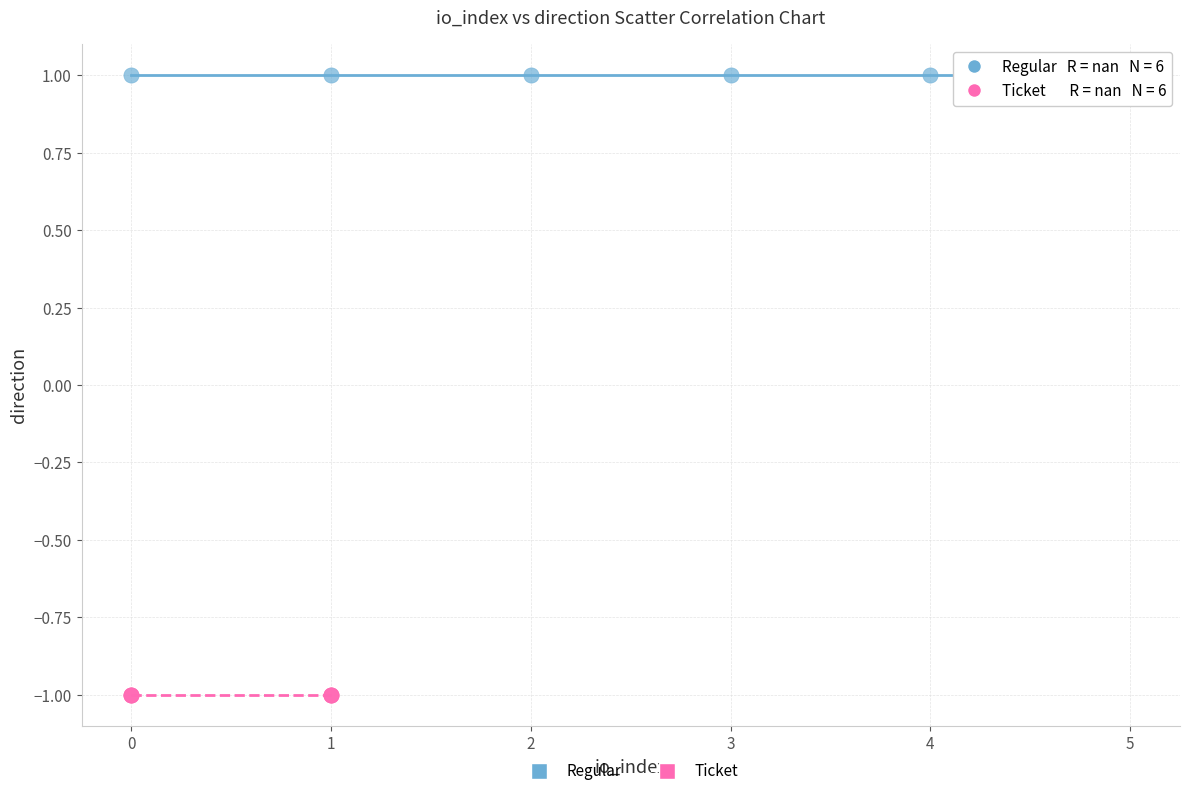

What are all the series names shown in the legend?

Regular, Ticket